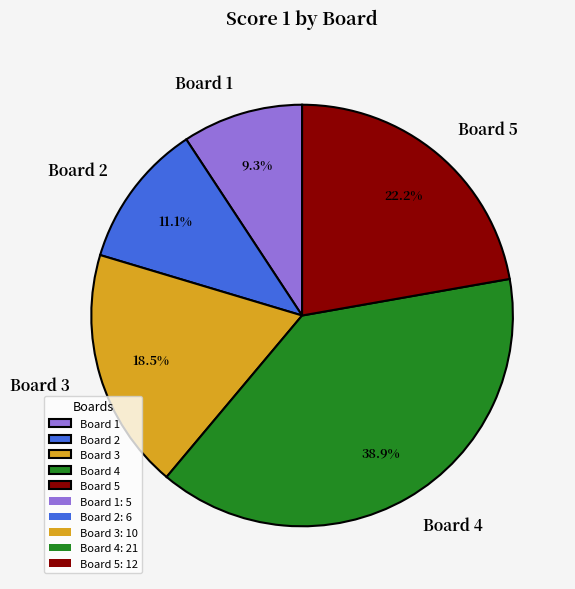

Rank the categories by value from highest to lowest.

Board 4, Board 5, Board 3, Board 2, Board 1